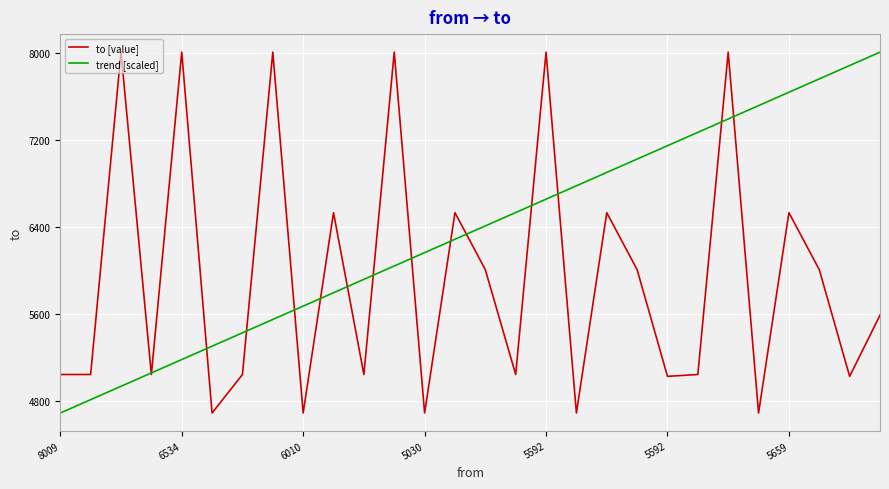

True or false: trend [scaled] and to [value] intersect in this chart.

True